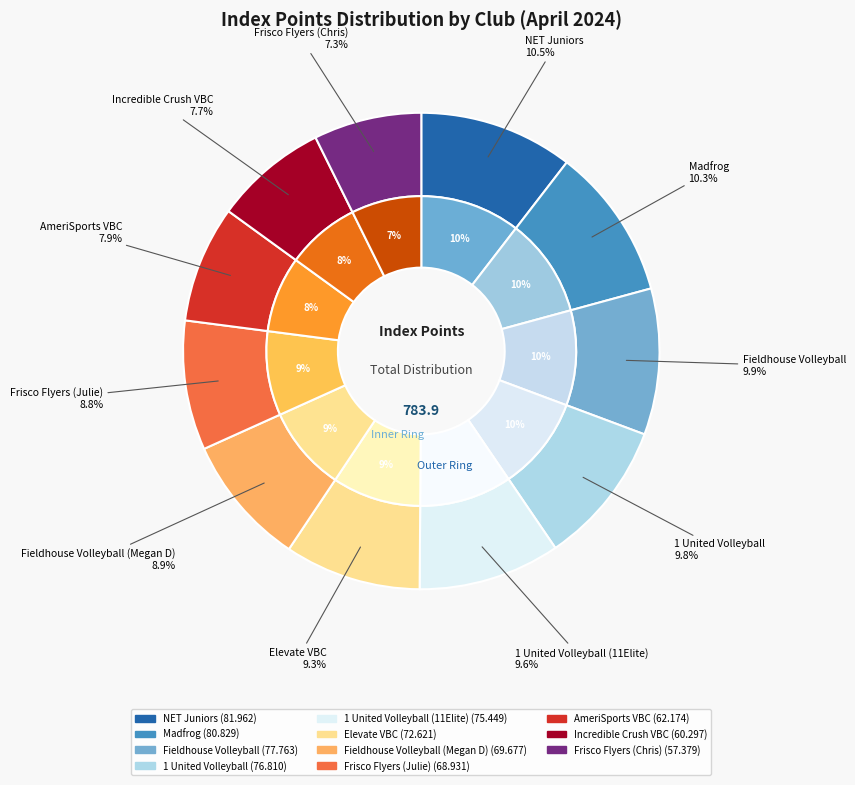

Which slice is the smallest?

Frisco Flyers (Chris)